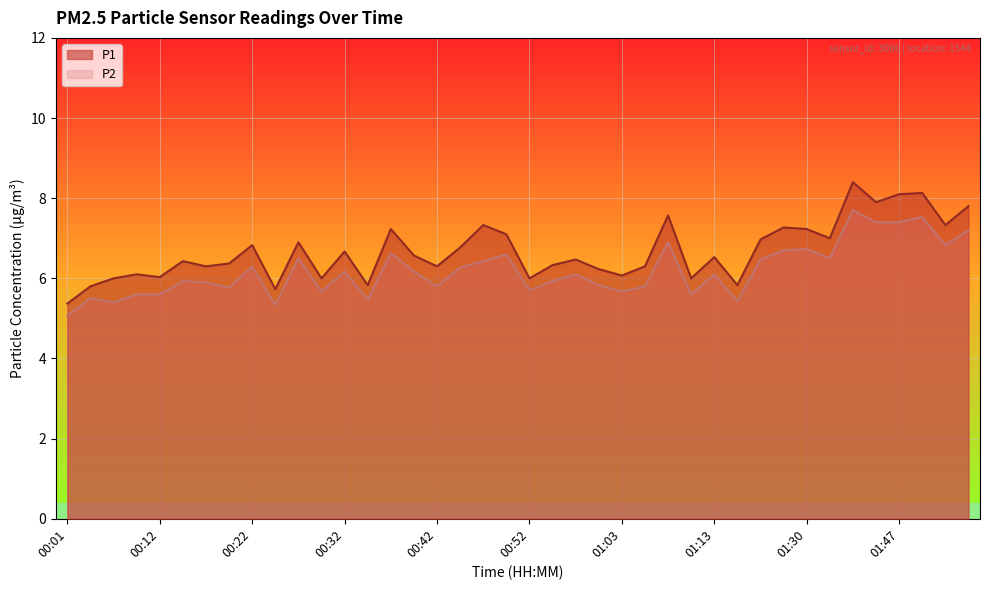

At which category does P1 reach its first local valley?

00:12